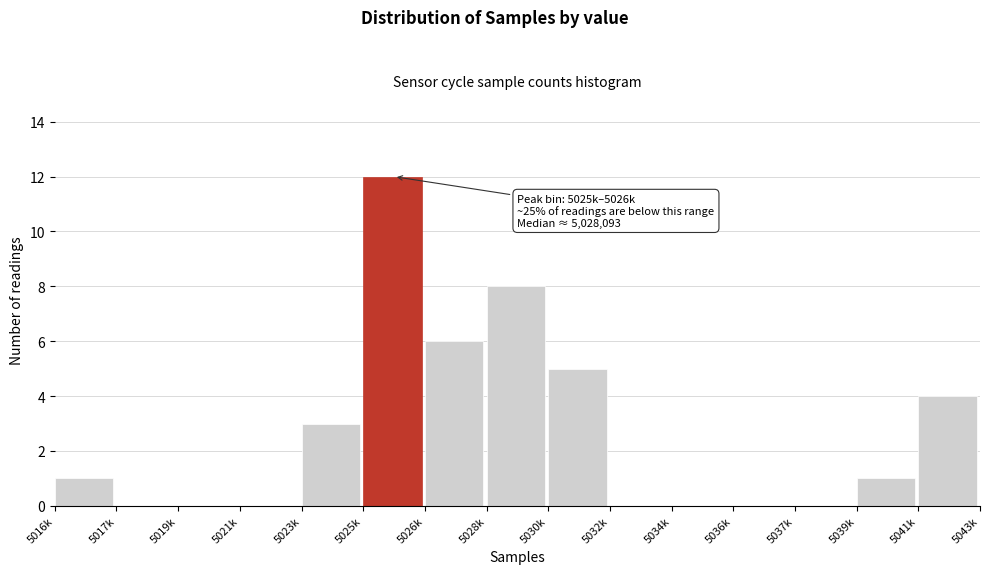

Reading left to right, transcribe all the data shown in this chart.

5016k=1	5017k=0	5019k=0	5021k=0	5023k=3	5025k=12	5026k=6	5028k=8	5030k=5	5032k=0	5034k=0	5036k=0	5037k=0	5039k=1	5041k=4